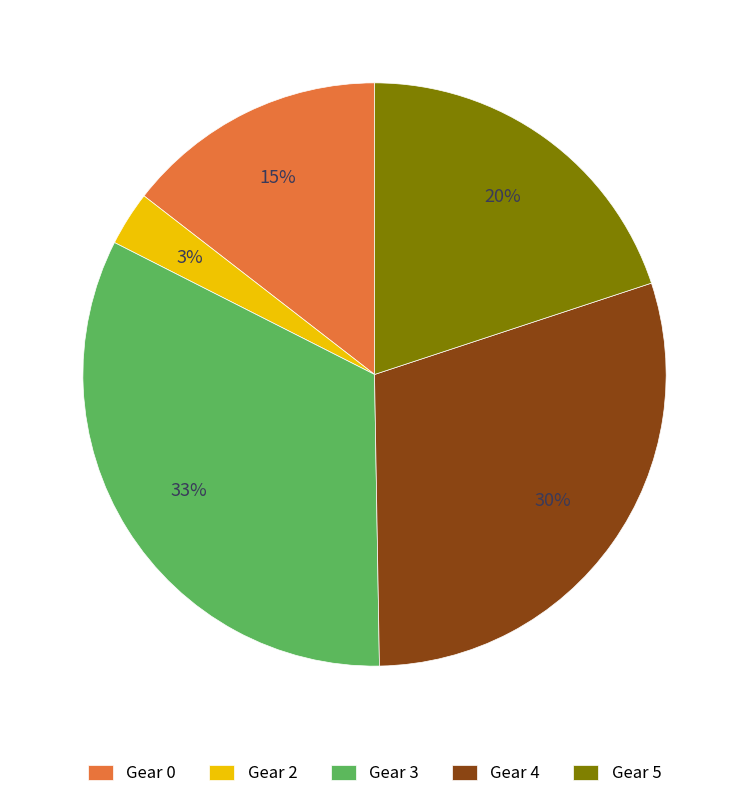

What is the smallest slice in the pie chart?

Gear 2